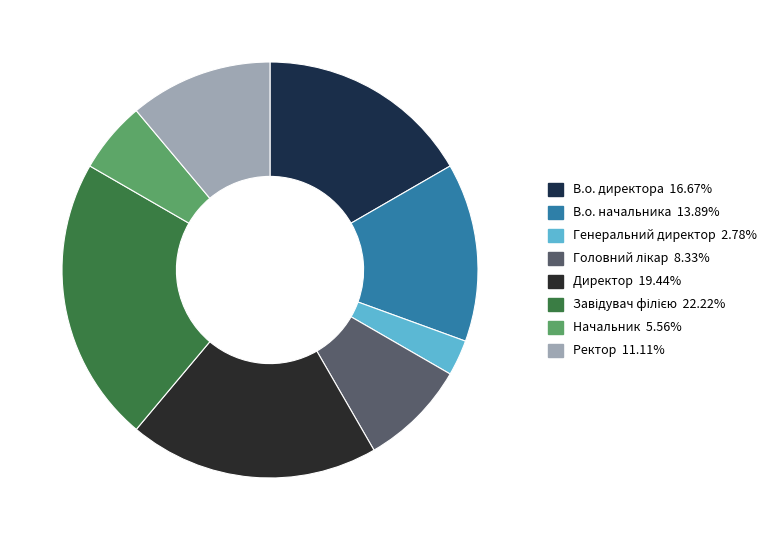

Is it true that Завідувач філією is 33% of the pie?

False